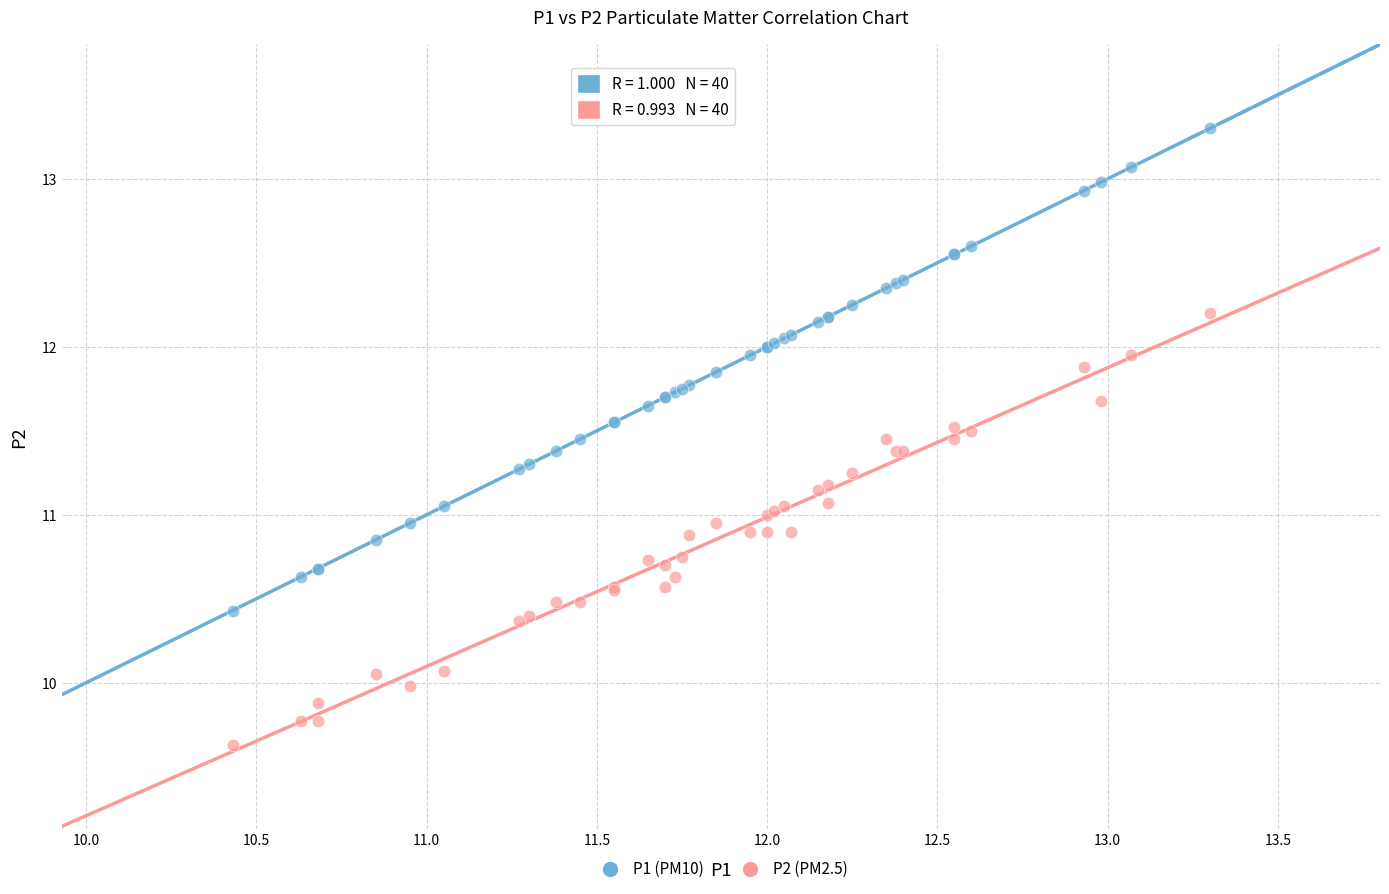

Which series reaches the maximum Y coordinate?

P1 (PM10)